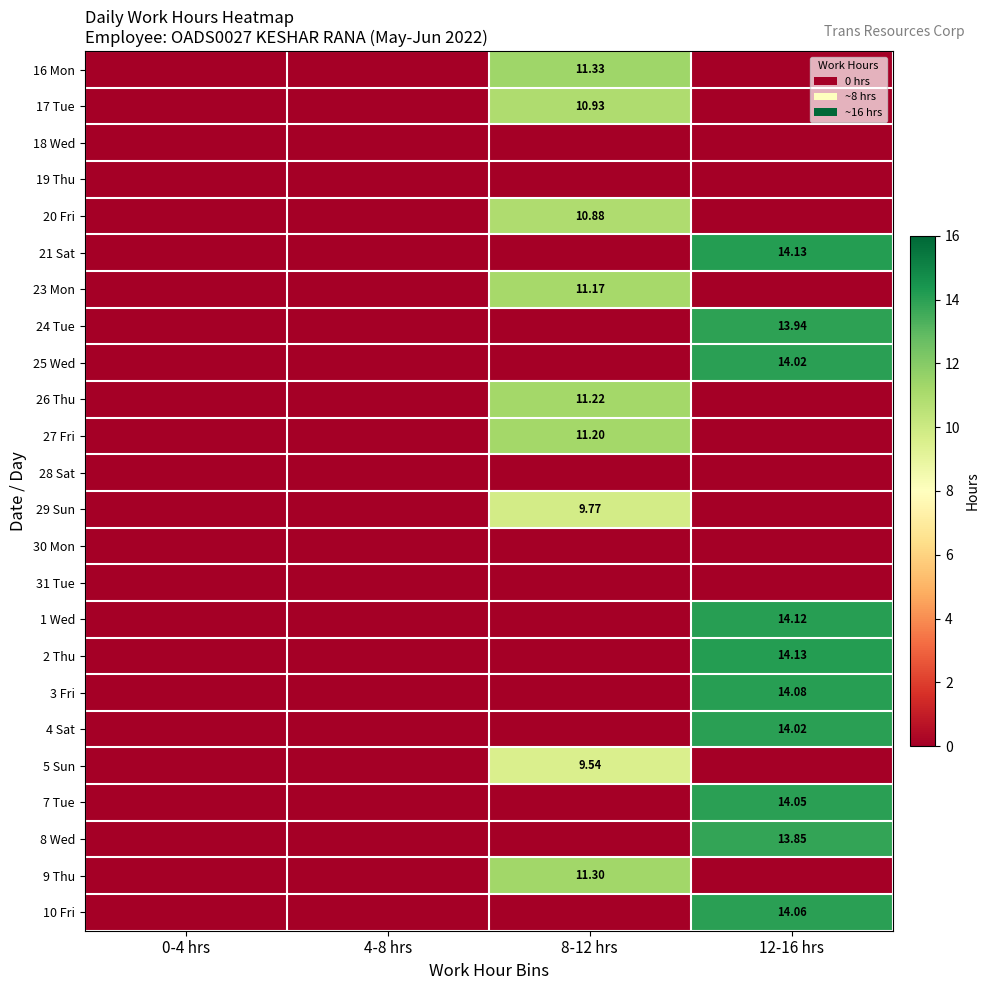

At which category is the sum across all series the highest?

12-16 hrs